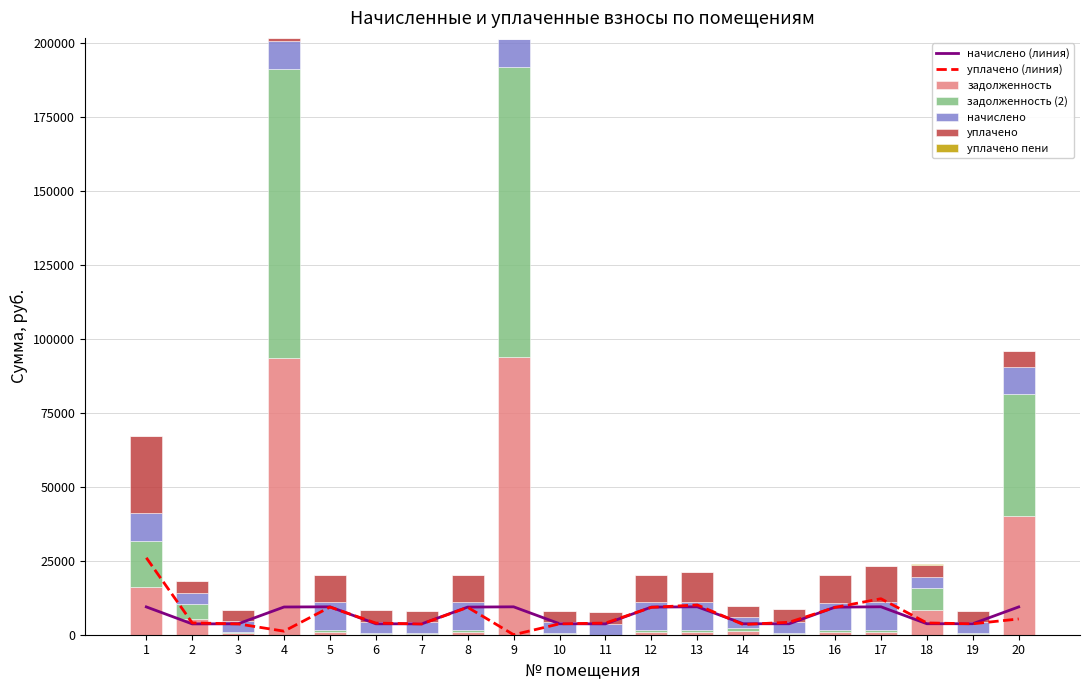

What is the value of the уплачено bar at the 18th from the left?

3985.5